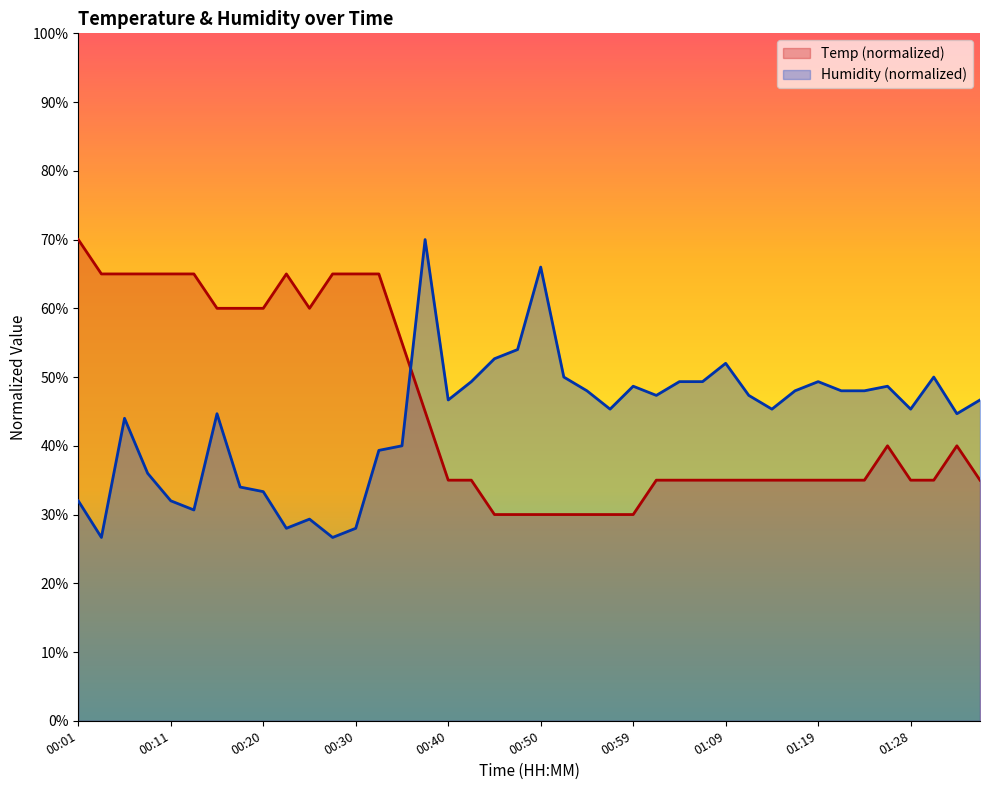

The value of Temp at 00:06 is 65.0. True or false?

True